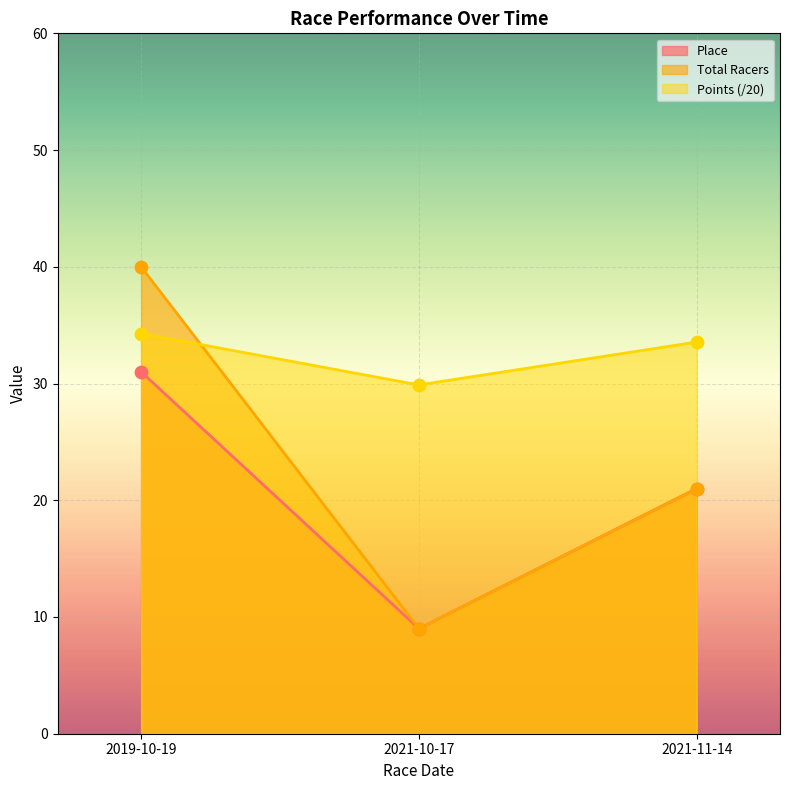

Which series has the largest total across all categories?

Points (/20)